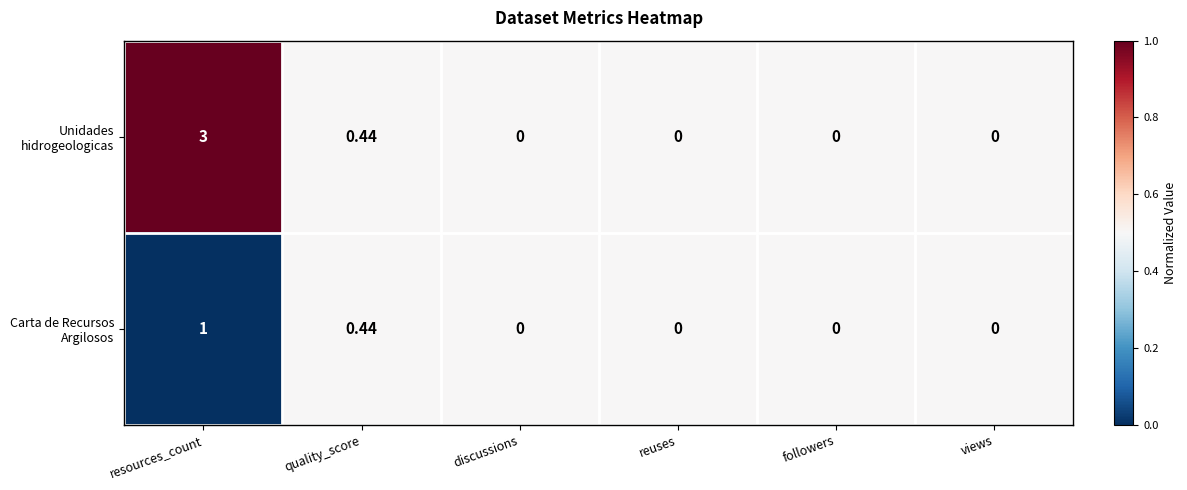

At which category is the sum across all series the highest?

resources_count